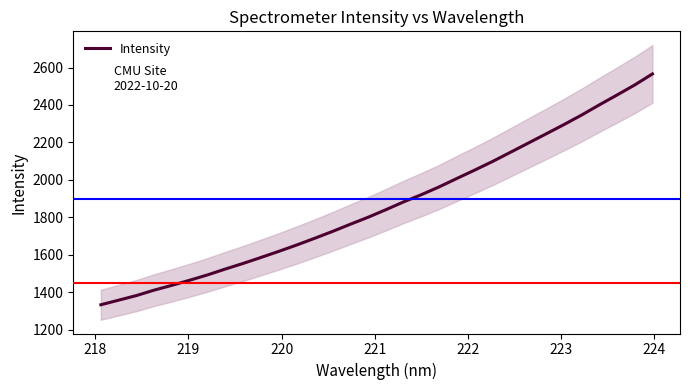

True or false: the data has more than 0 interior local peaks.

False